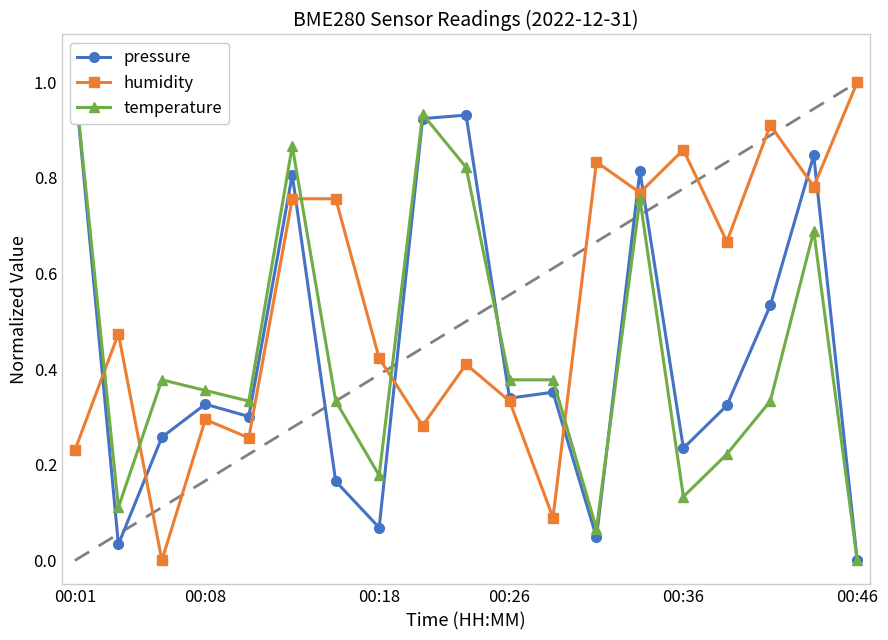

At how many categories does at least one series exceed 0?

19